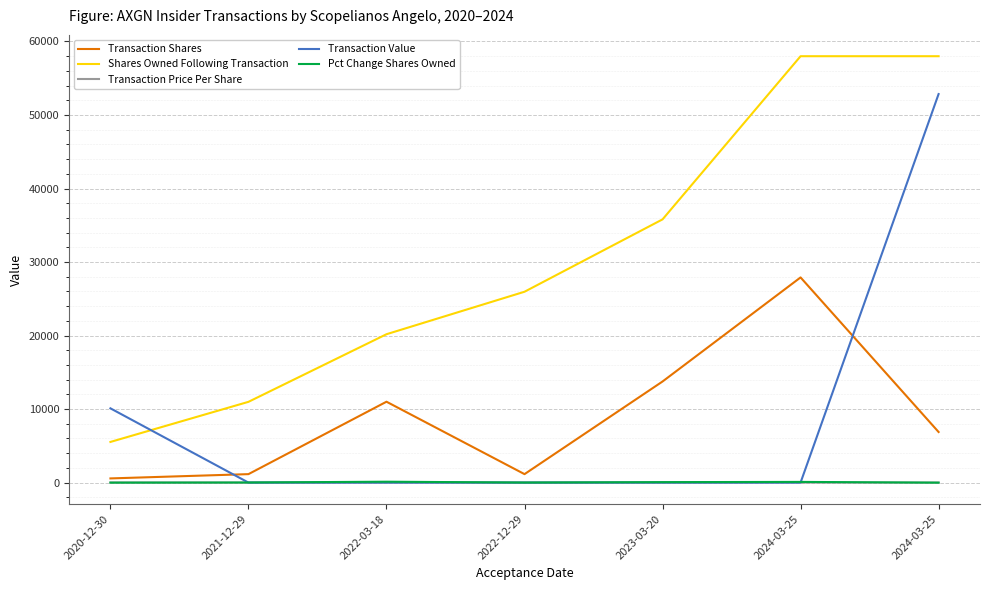

Which category has the lowest value in the Transaction Shares series?

2020-12-30